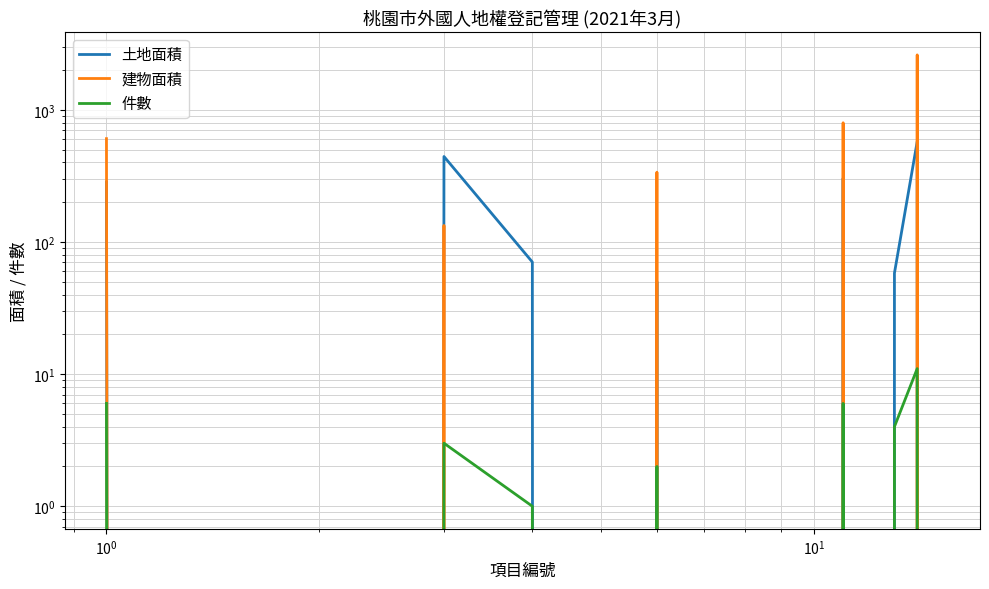

True or false: 件數 and 土地面積 intersect in this chart.

False